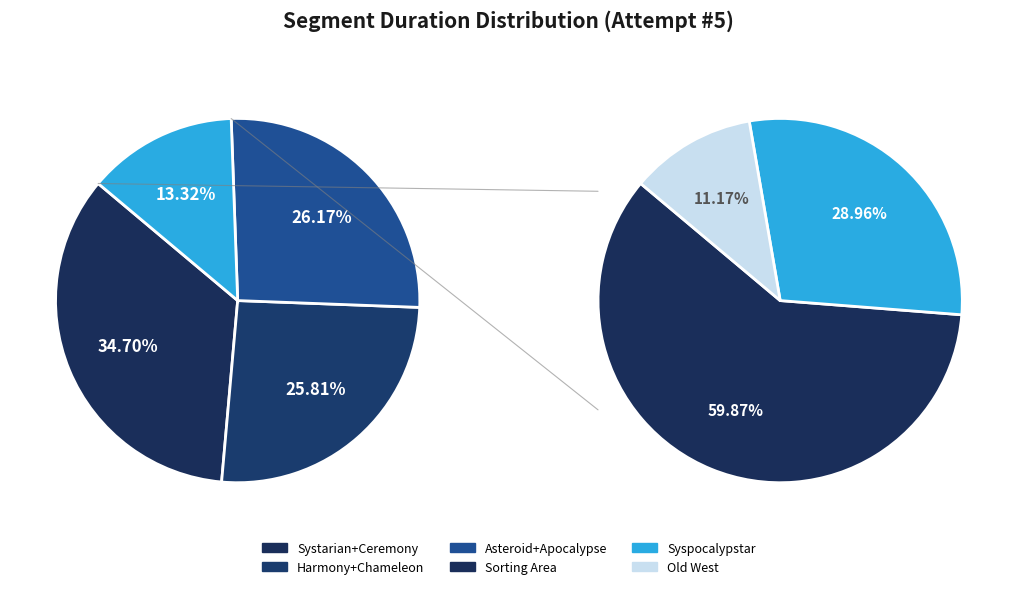

Does Chameleon represent more than half of the total?

No